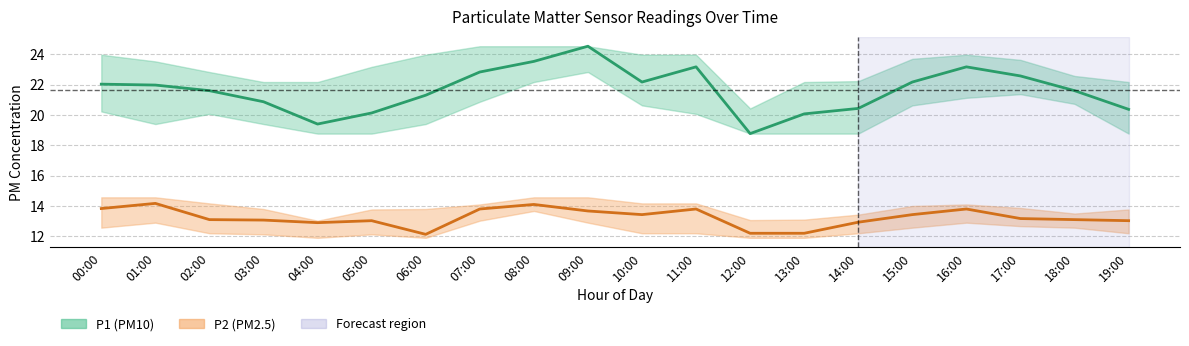

Which series changed the most between 05:00 and 17:00?

P1 (PM10)